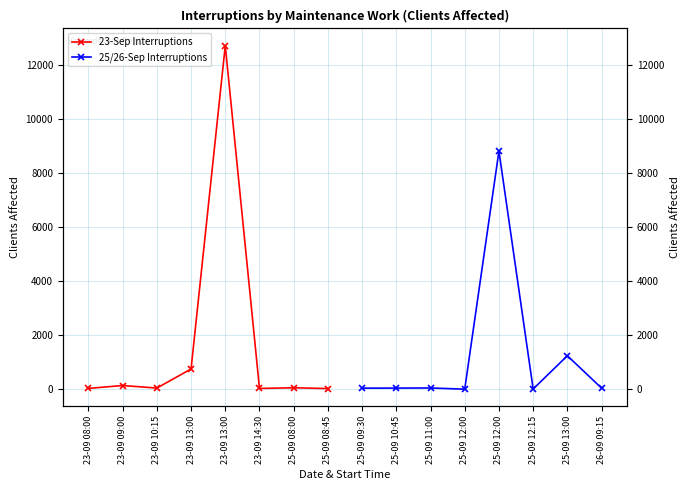

How many lines are shown in the chart?

2